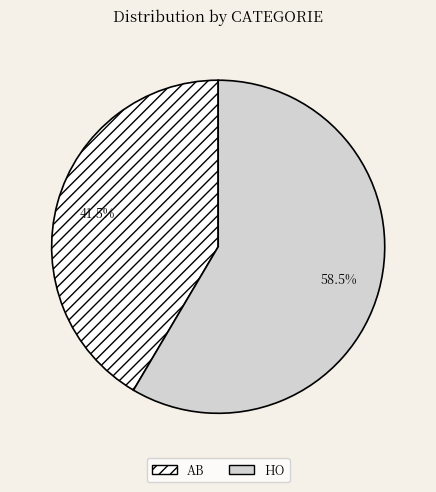

Is the sum of AB and HO greater than half?

Yes